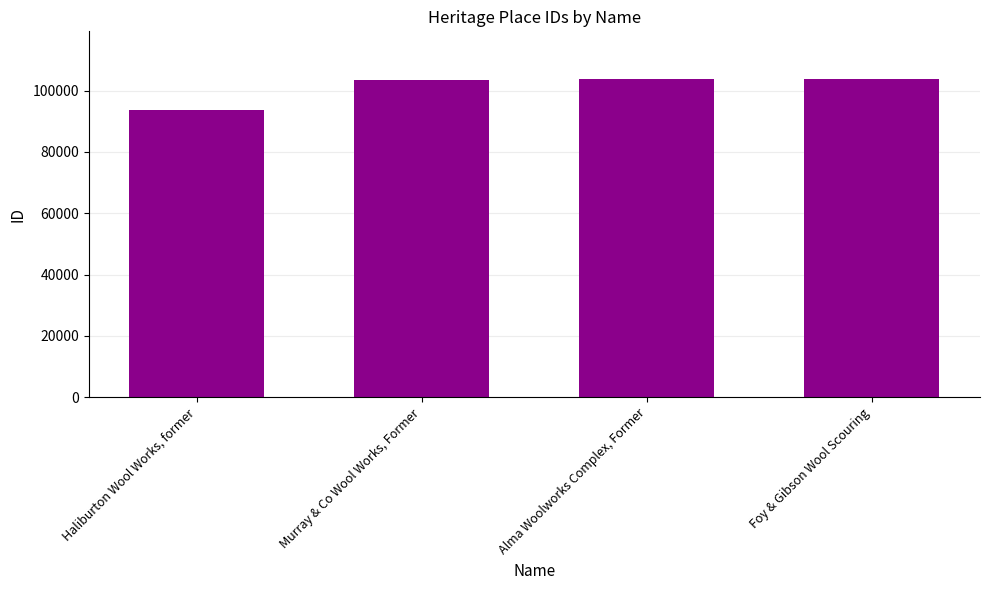

Is it true that the value at Murray & Co Wool Works, Former is 184696?

False